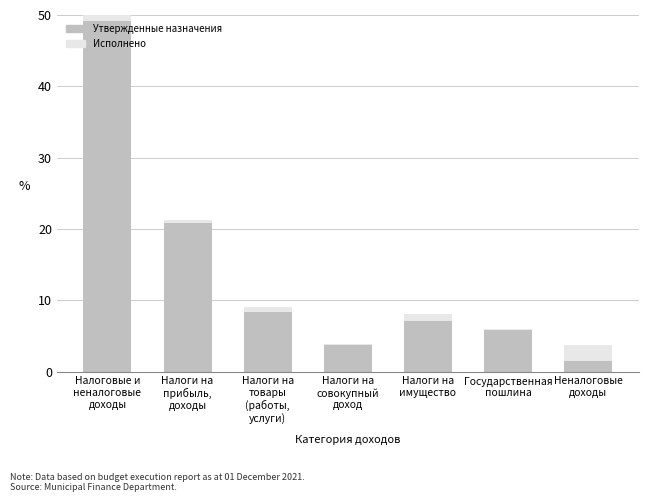

What is the maximum value for Утвержденные назначения?

49.2